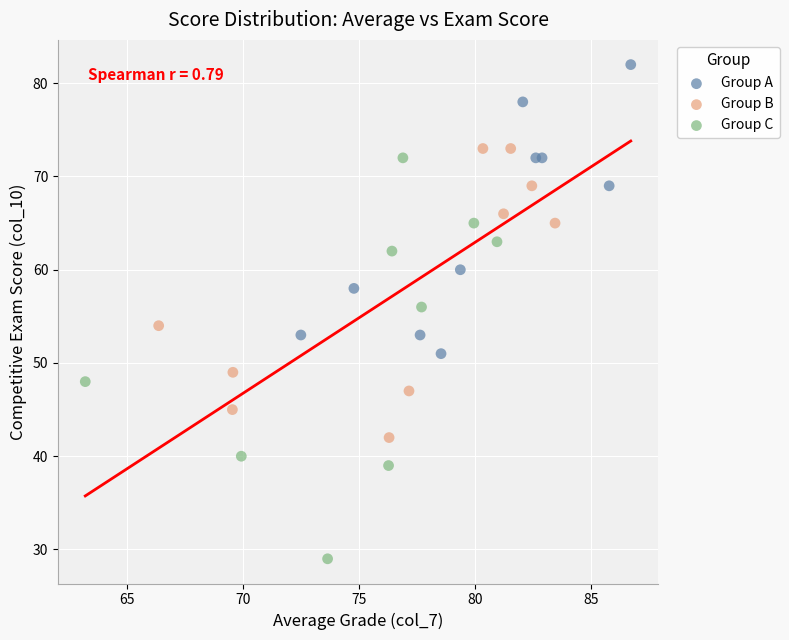

Which series has the largest Y range (max minus min)?

Group C